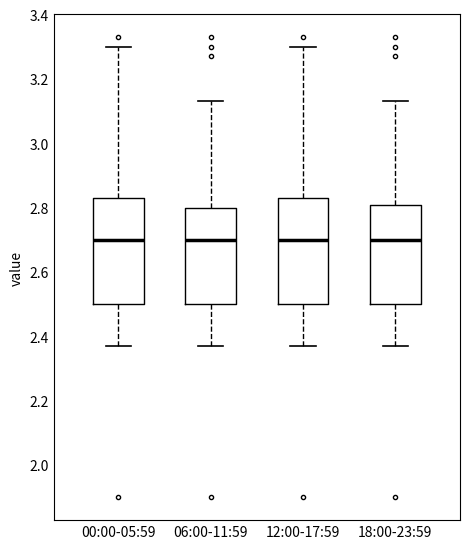

Reading left to right, transcribe this box plot: for each box, give where its median line is, the range the box spans, and where its two whiskers end, as read against the y-axis. The values are not printed on the chart, so give them approximately, as read against the axis.

00:00-05:59: median 2.70, box 2.50 to 2.84, whiskers 2.38 to 3.30
06:00-11:59: median 2.70, box 2.50 to 2.80, whiskers 2.38 to 3.14
12:00-17:59: median 2.70, box 2.50 to 2.84, whiskers 2.38 to 3.30
18:00-23:59: median 2.70, box 2.50 to 2.80, whiskers 2.38 to 3.14